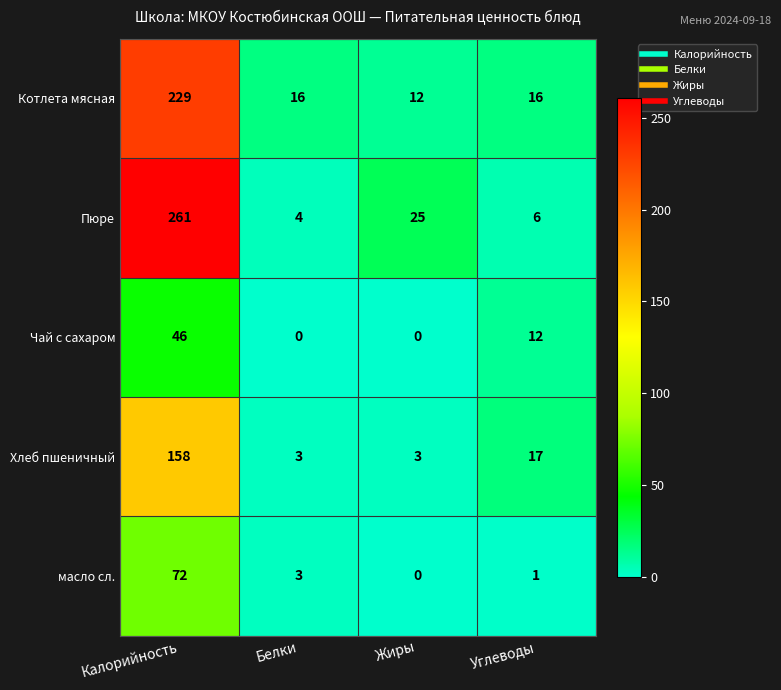

Which series changed the most between Белки and Жиры?

Пюре